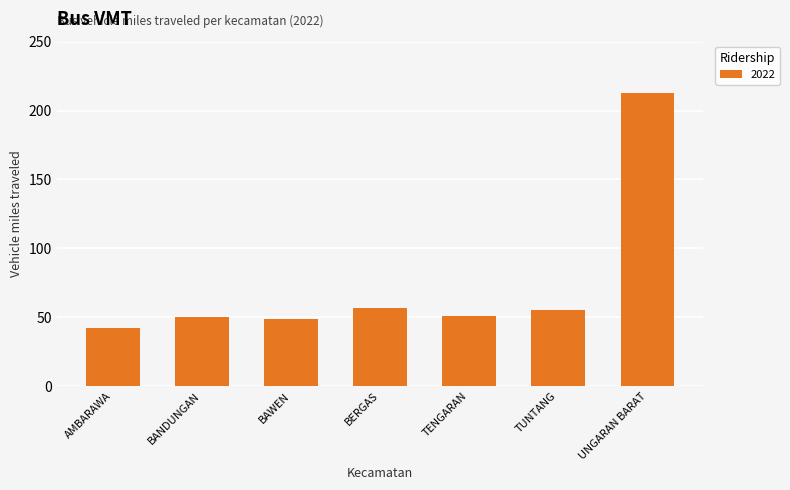

Does the chart contain any negative values?

No